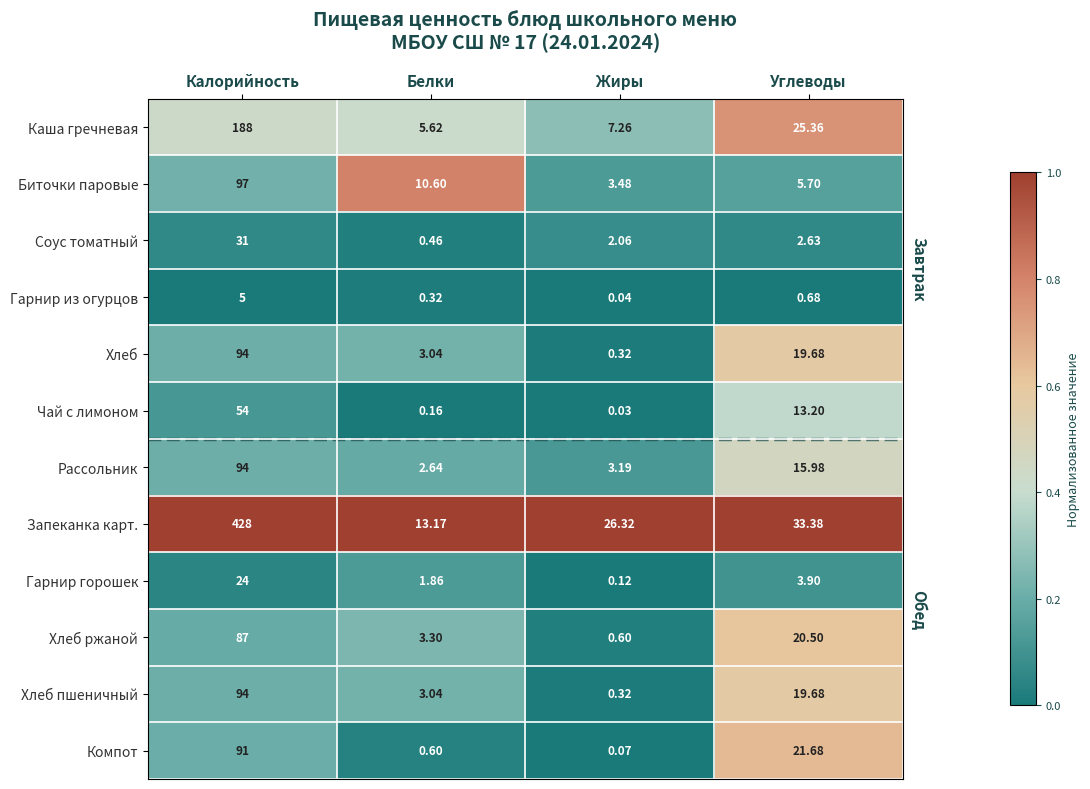

Rank the categories by Биточки паровые value from highest to lowest.

Калорийность, Белки, Углеводы, Жиры